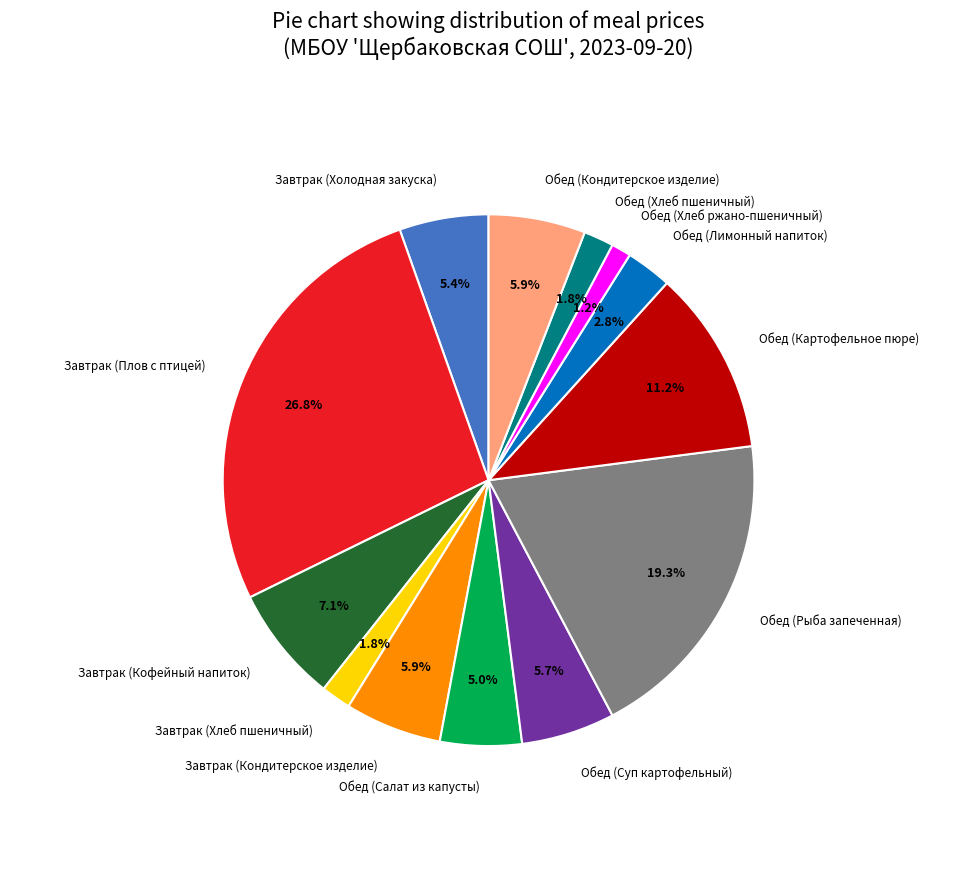

Does any single category account for the majority?

No